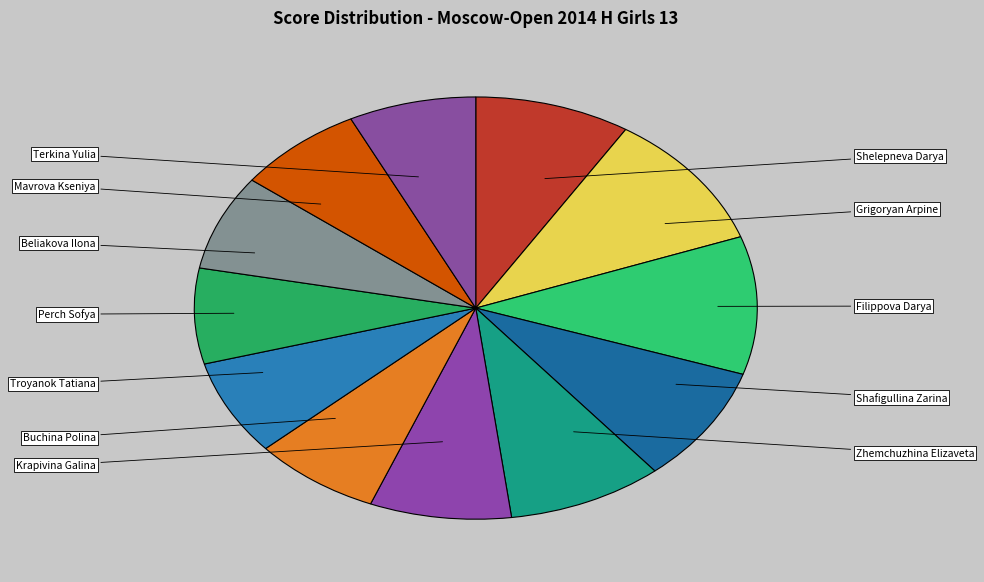

How many segments does this pie chart have?

12